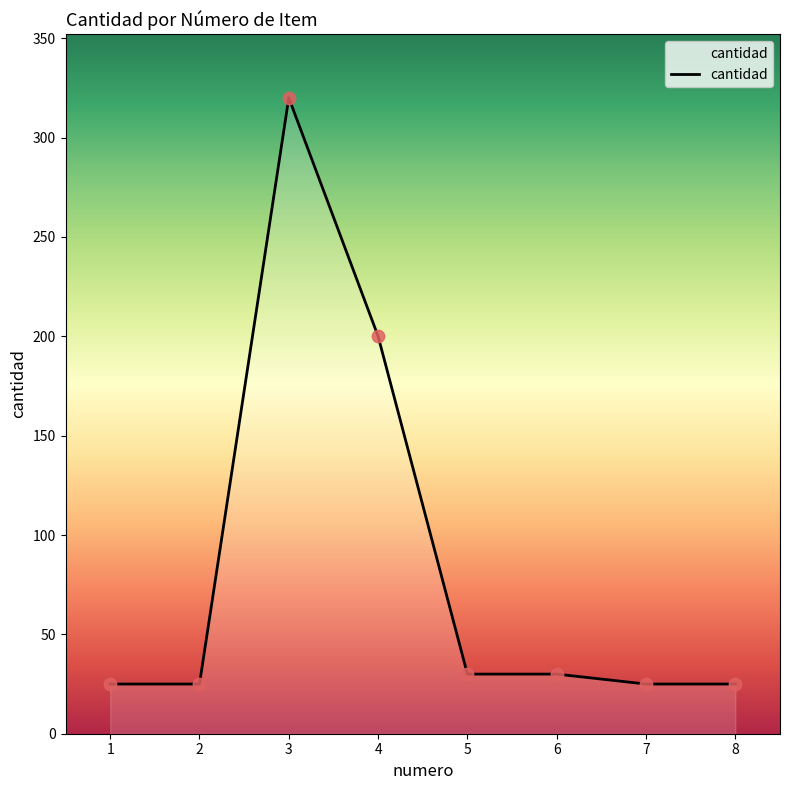

What is the change in value from 2 to 6?

+5